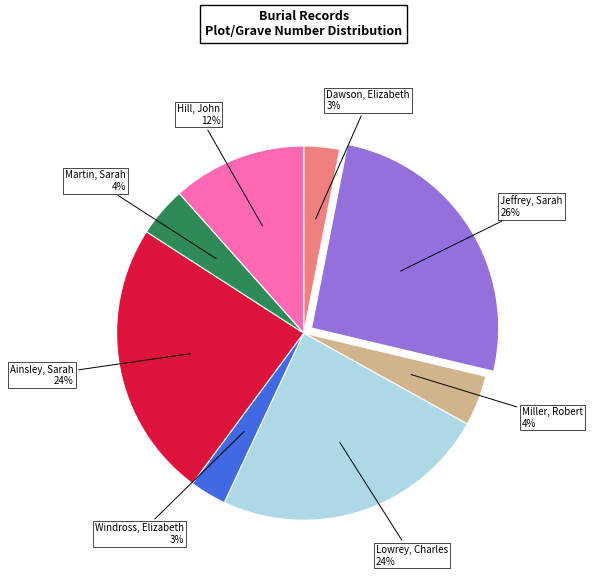

To the nearest percent, what is the average slice percentage?

12%